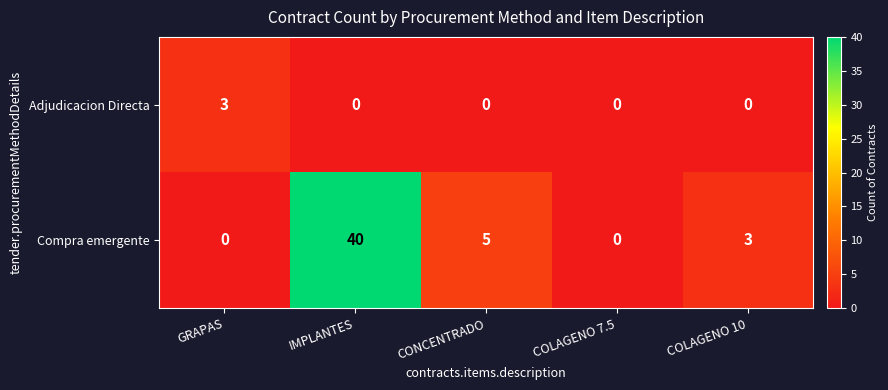

Where is Compra emergente nearest to the value 20?

CONCENTRADO